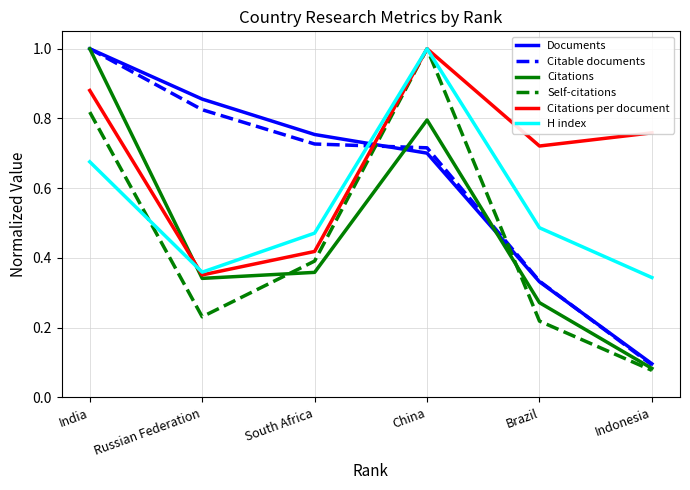

Which series changed the most between China and Indonesia?

Self-citations